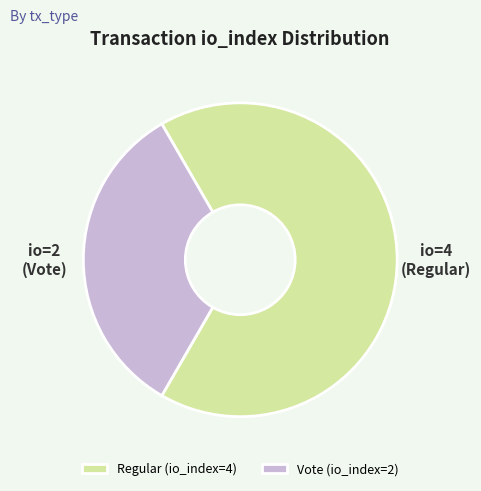

Rank the categories by value from lowest to highest.

Vote (io_index=2), Regular (io_index=4)